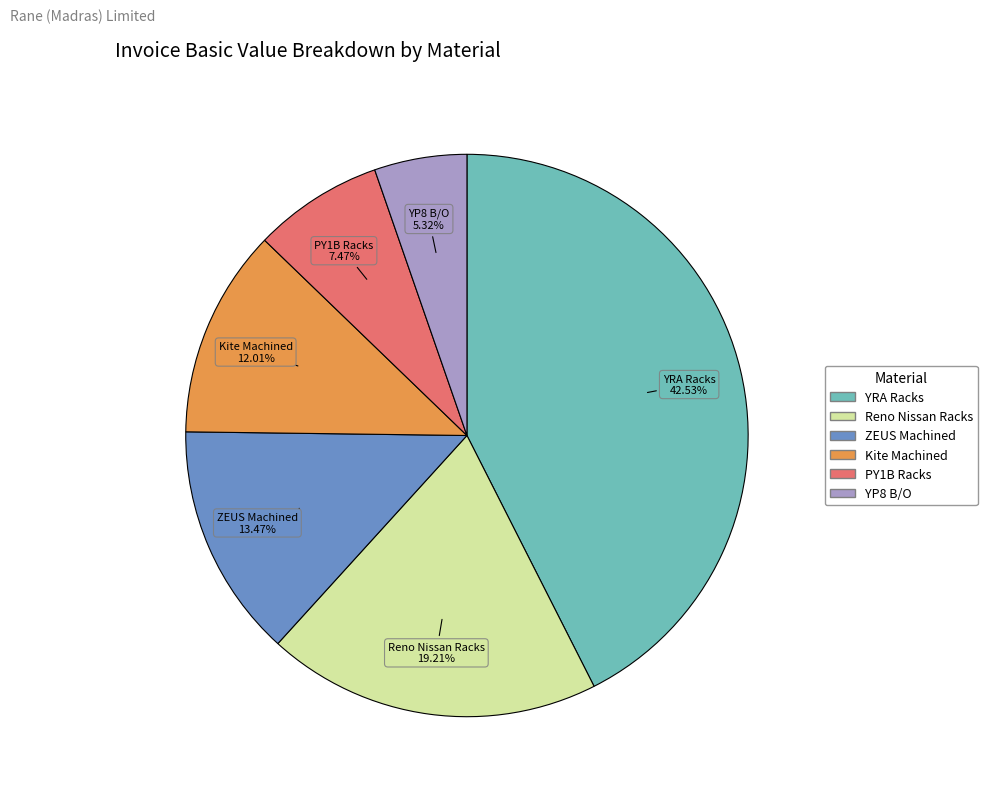

To the nearest percent, what is the average slice percentage?

17%